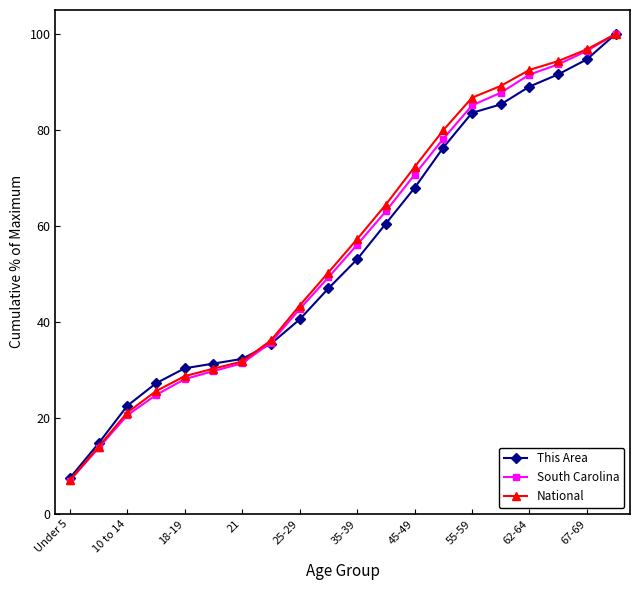

True or false: National has more than 2 interior local peaks.

False